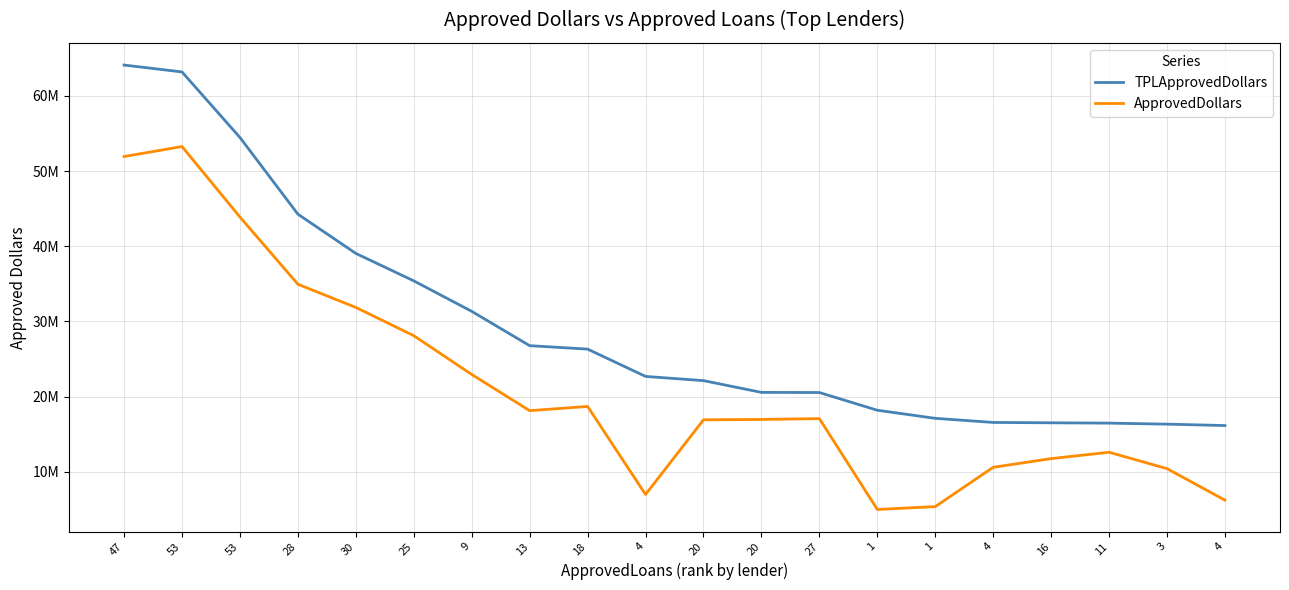

What are all the series names shown in the legend?

TPLApprovedDollars, ApprovedDollars